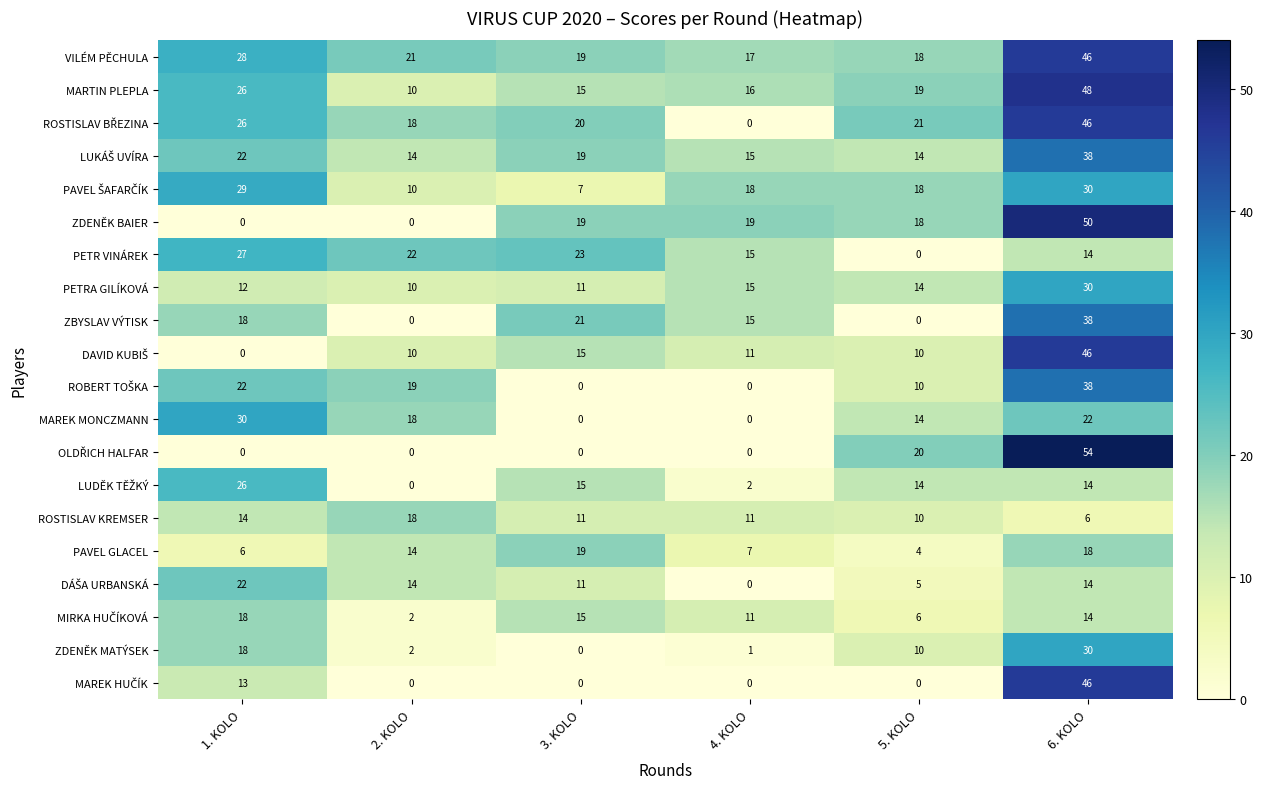

What is the average value of the MAREK MONCZMANN series?

14